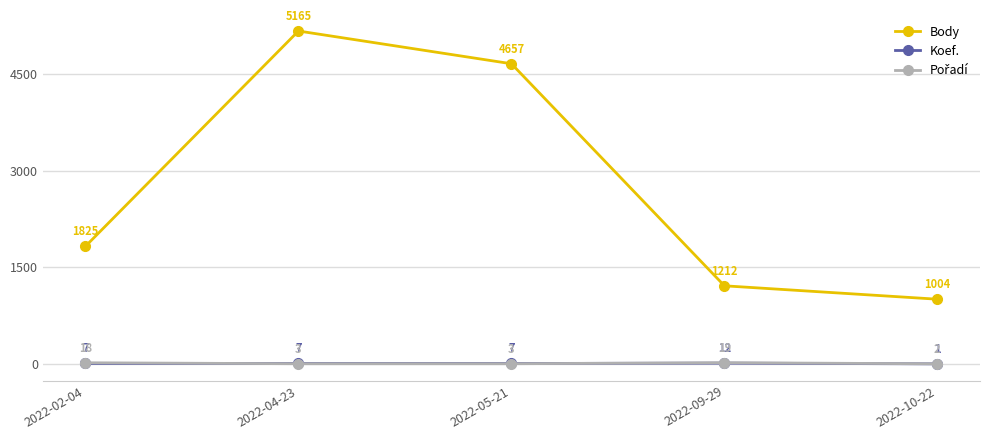

What is the spread (max minus min) of values at 2022-09-29?

1200